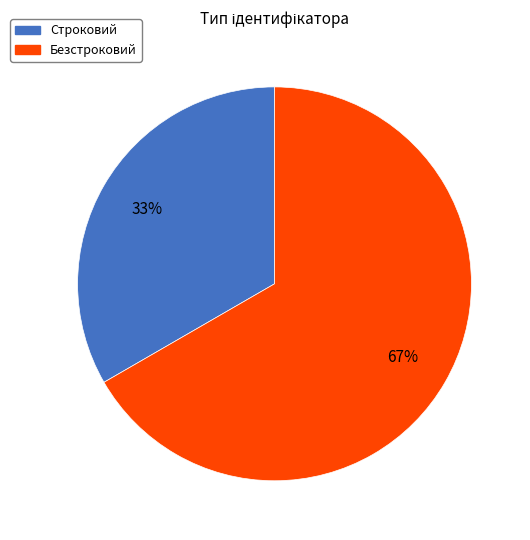

To the nearest percent, what is the combined percentage of Безстроковий and Строковий?

100%